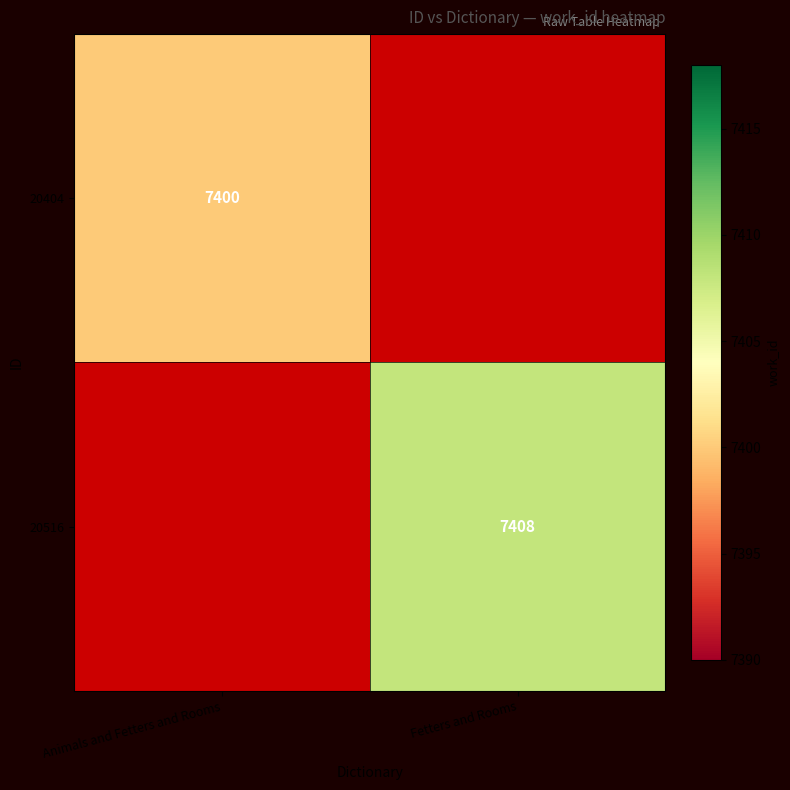

How many series are shown in this chart?

2